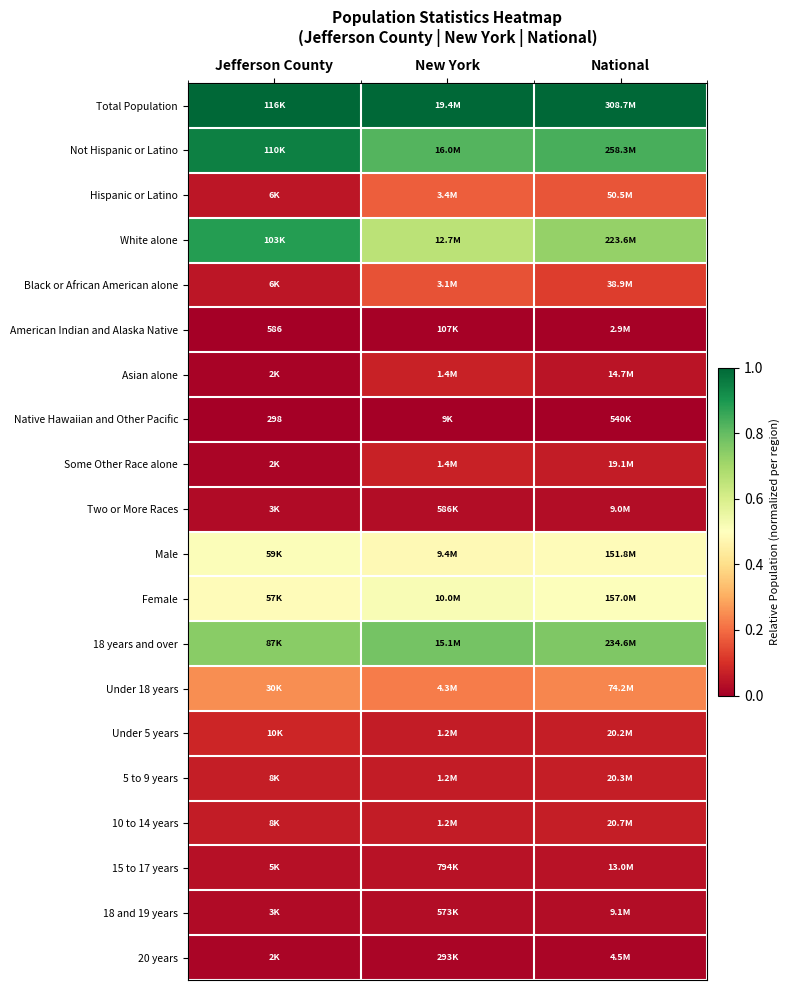

Which series has the largest total across all categories?

Total Population